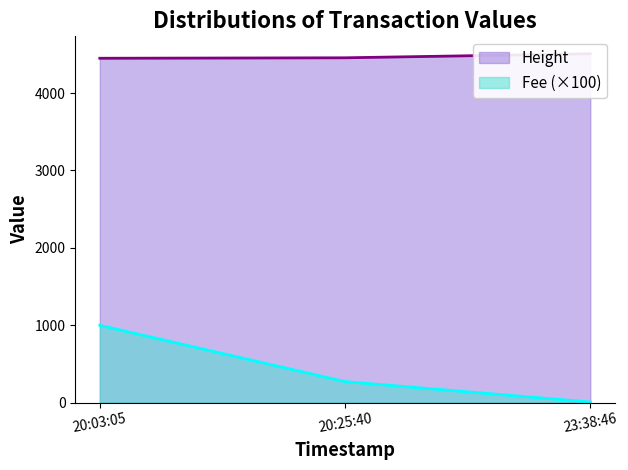

The value of Fee (×100) at 20:25:40 is 270.5. True or false?

True